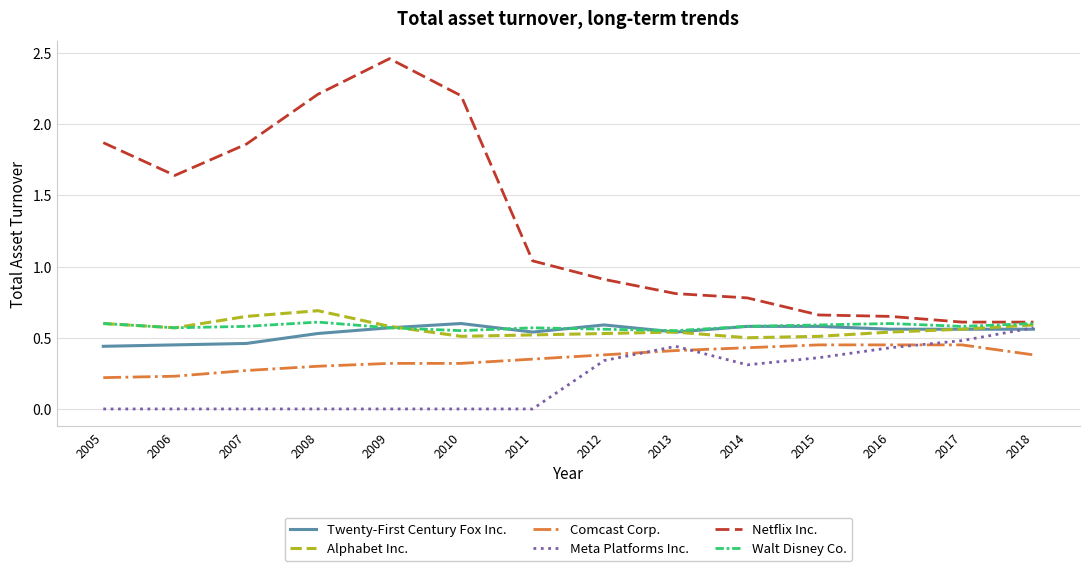

The value of Alphabet Inc. at 2014 is 0.2. True or false?

False